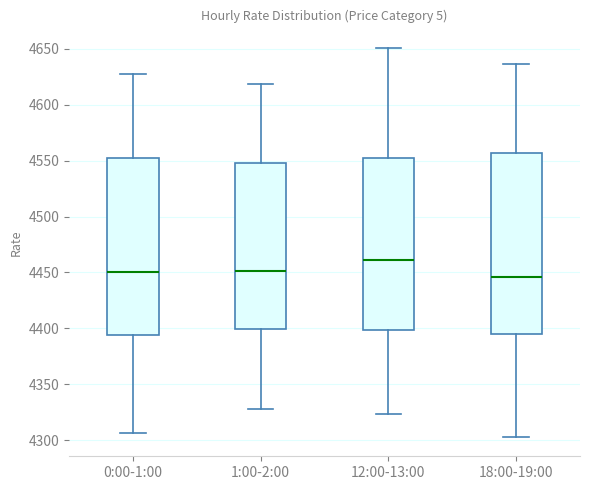

Reading left to right, transcribe this box plot: for each box, give where its median line is, the range the box spans, and where its two whiskers end, as read against the y-axis. The values are not printed on the chart, so give them approximately, as read against the axis.

0:00-1:00: median 4450, box 4395 to 4550, whiskers 4305 to 4625
1:00-2:00: median 4450, box 4400 to 4550, whiskers 4330 to 4620
12:00-13:00: median 4460, box 4400 to 4550, whiskers 4325 to 4650
18:00-19:00: median 4445, box 4395 to 4555, whiskers 4305 to 4635